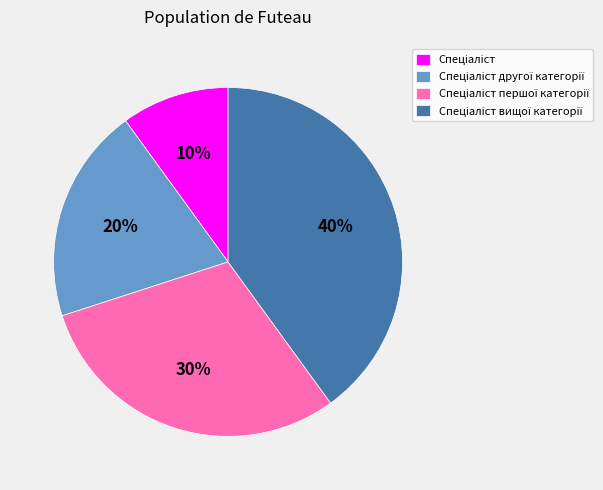

To the nearest percent, what is the average slice percentage?

25%